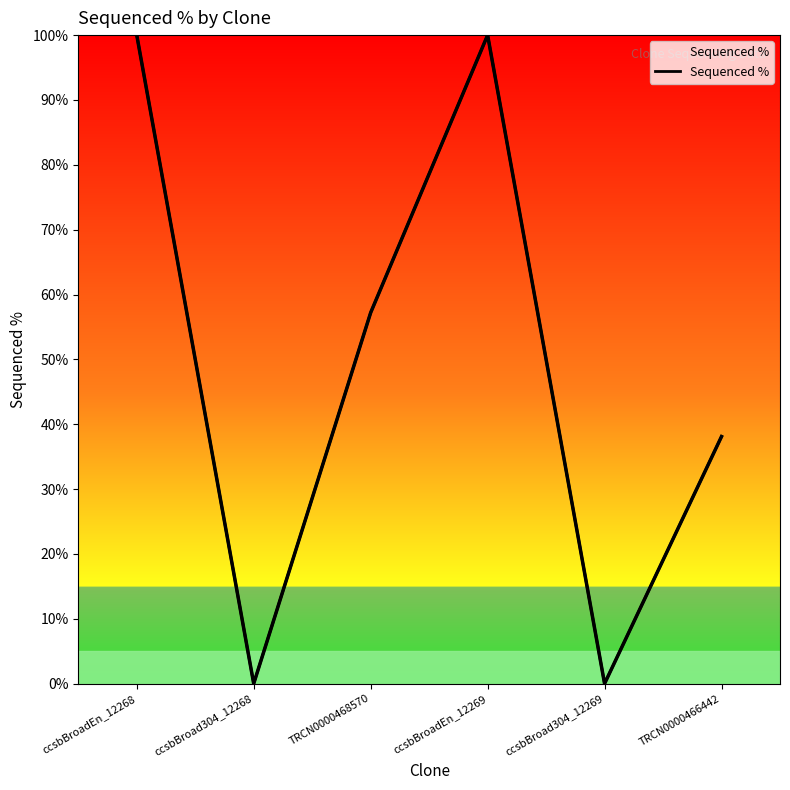

Rank the categories by value from highest to lowest.

ccsbBroadEn_12268, ccsbBroadEn_12269, TRCN0000468570, TRCN0000466442, ccsbBroad304_12268, ccsbBroad304_12269